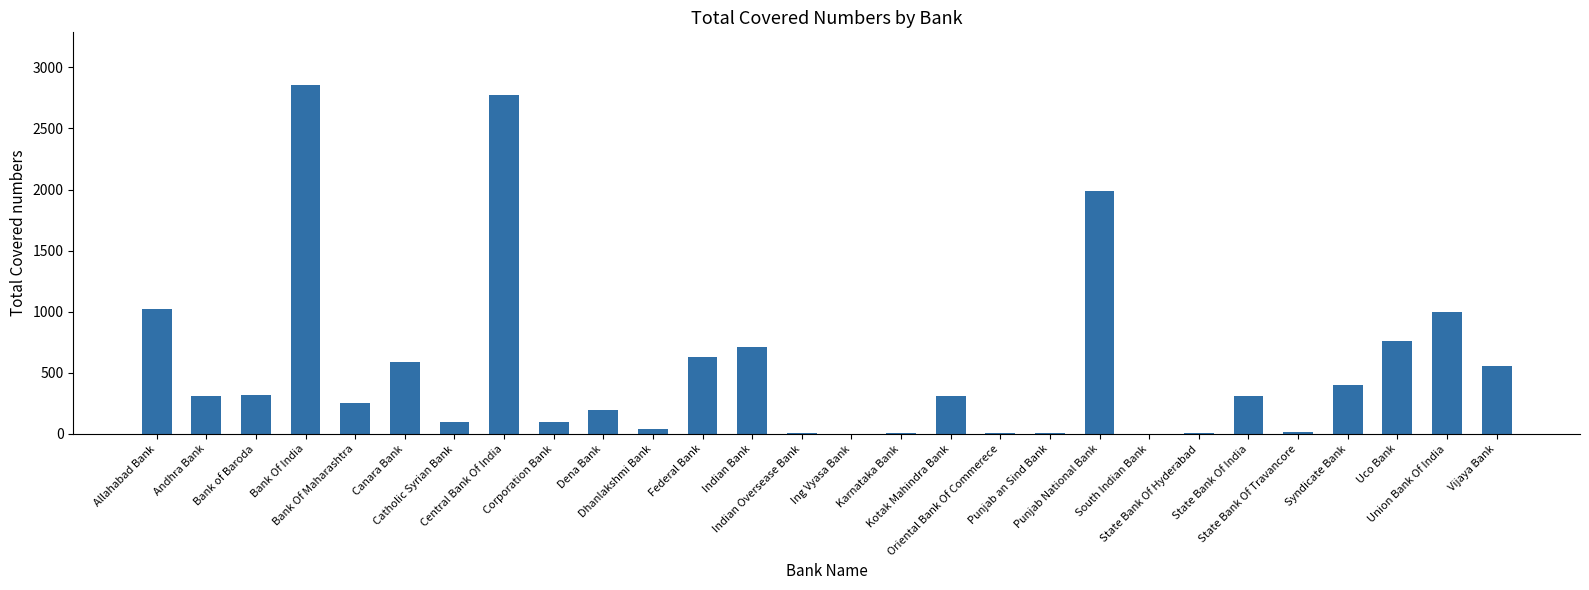

Is it true that the value at Corporation Bank is 102?

True